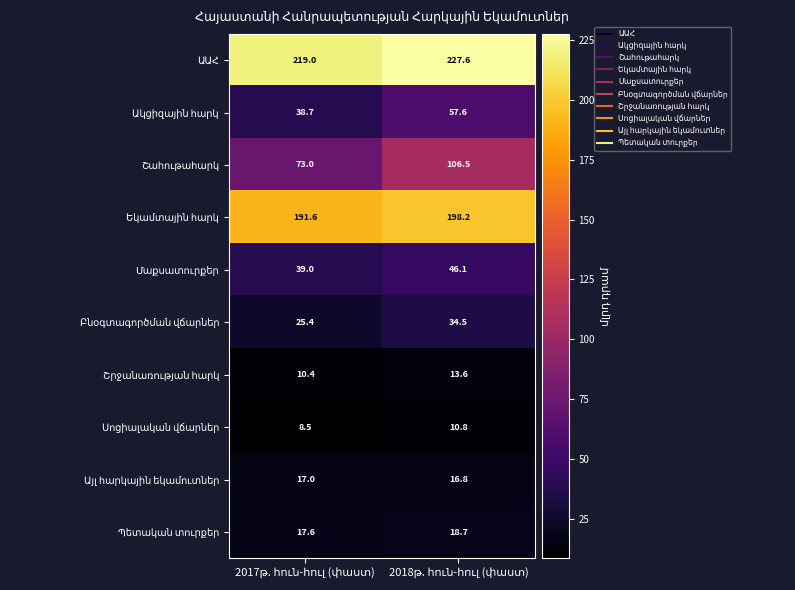

What is the smallest value displayed?

8.5